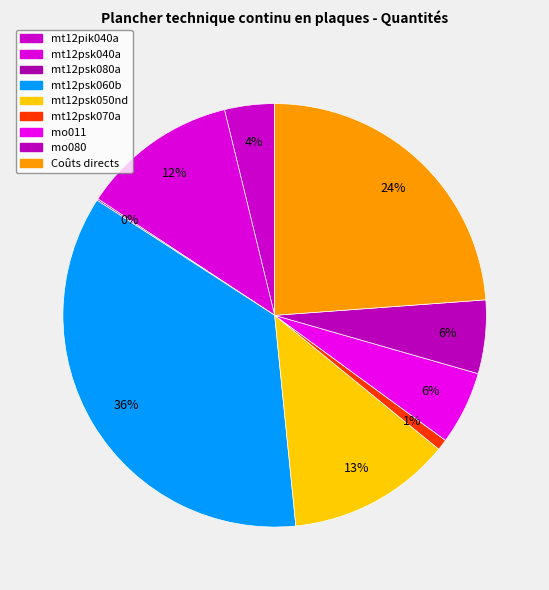

Count the number of slices in the pie.

9